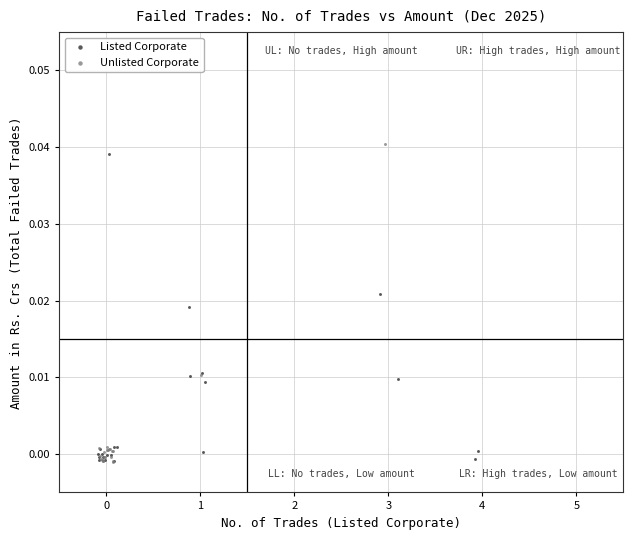

Which series has the widest spread of Y values?

Unlisted Corporate